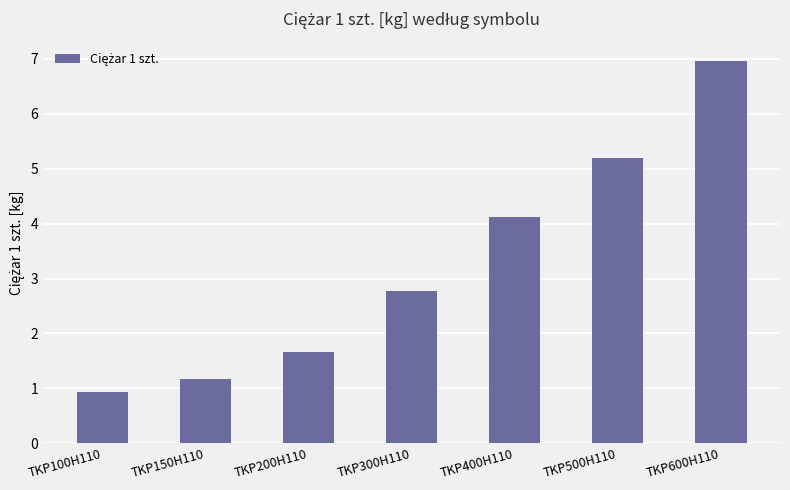

At which category does the chart reach its minimum across all series?

TKP100H110